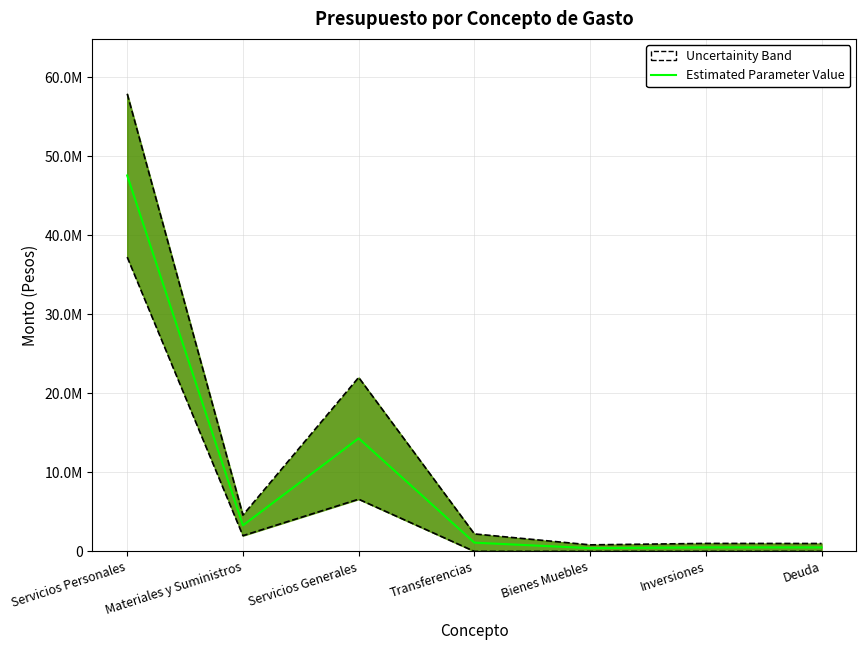

True or false: the data has more than 1 interior local peaks.

True